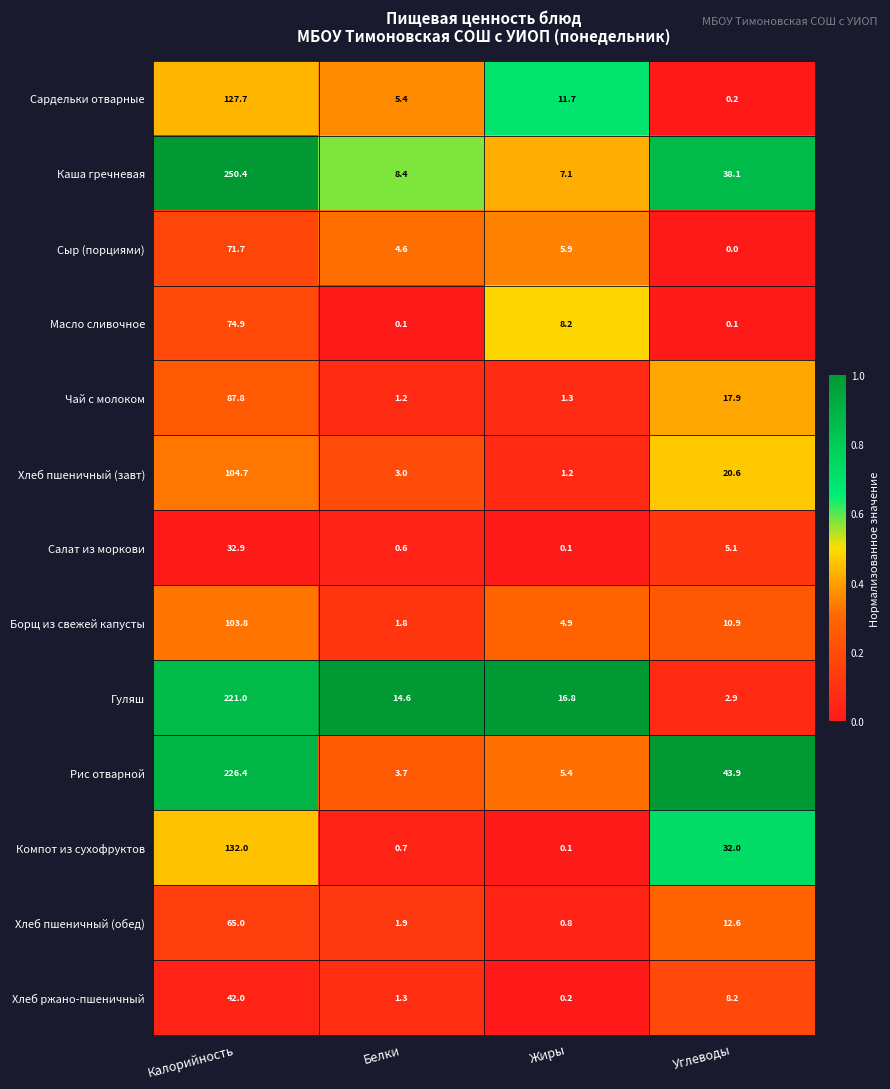

Which series has the widest spread of values?

Каша гречневая